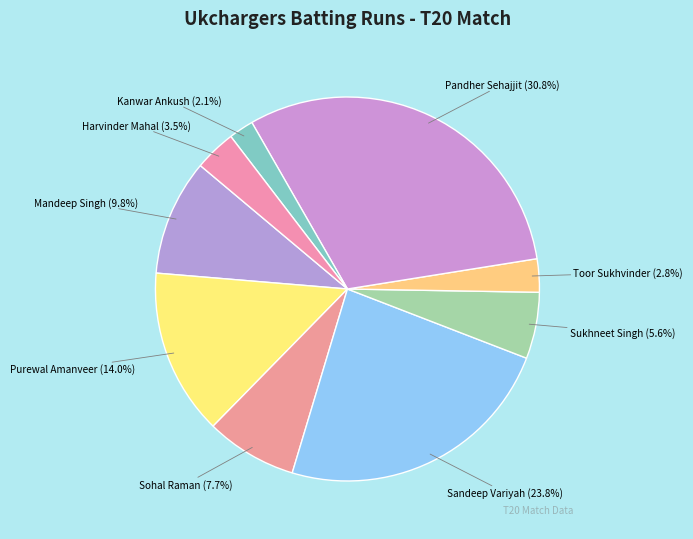

How many slices are in this pie chart?

9